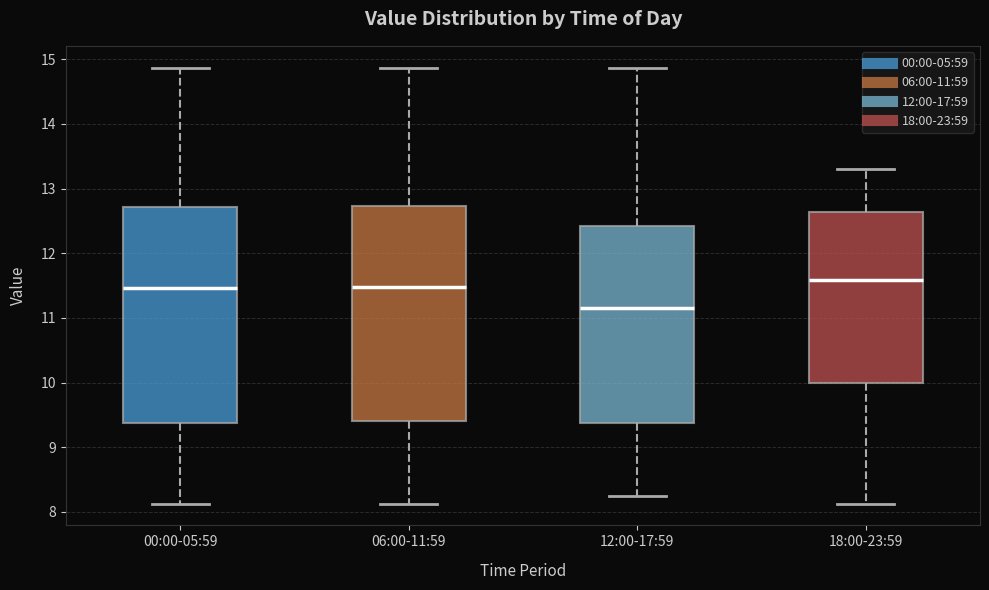

Reading left to right, read every box against the y-axis: the position of its median line, the range the box covers, and the ends of its whiskers. The values are not printed on the chart, so give them approximately, as read against the axis.

00:00-05:59: median 11.5, box 9.4 to 12.7, whiskers 8.1 to 14.9
06:00-11:59: median 11.5, box 9.4 to 12.7, whiskers 8.1 to 14.9
12:00-17:59: median 11.2, box 9.4 to 12.4, whiskers 8.3 to 14.9
18:00-23:59: median 11.6, box 10.0 to 12.6, whiskers 8.1 to 13.3